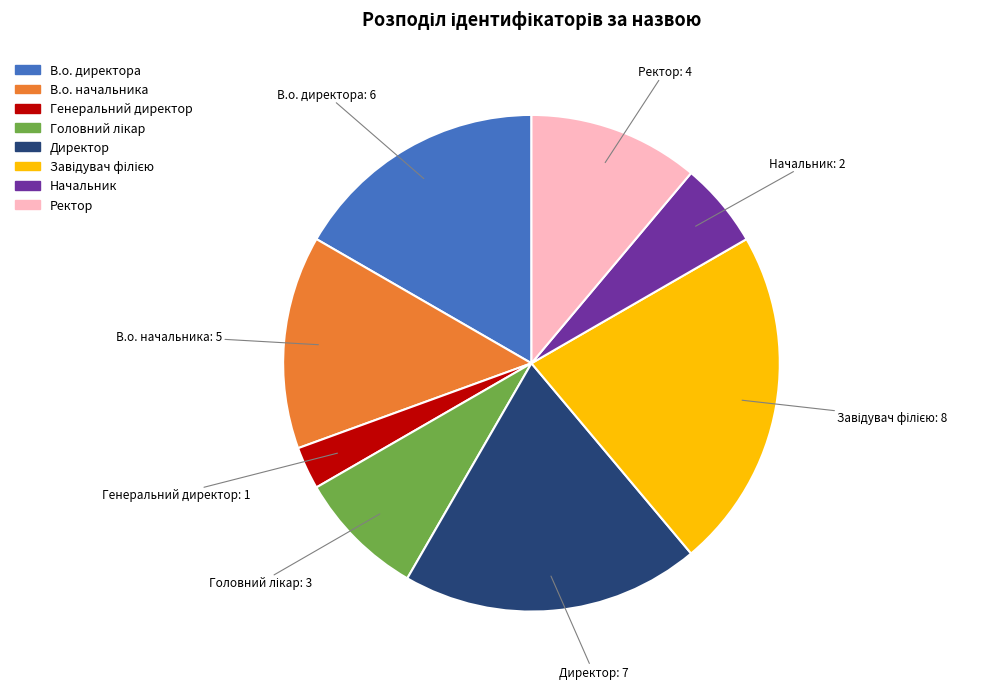

Does Генеральний директор represent more than half of the total?

No